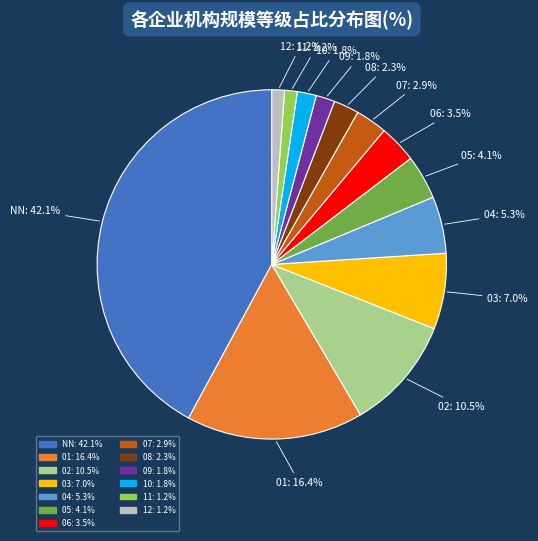

How much of the chart is everything except 03?

93.0%